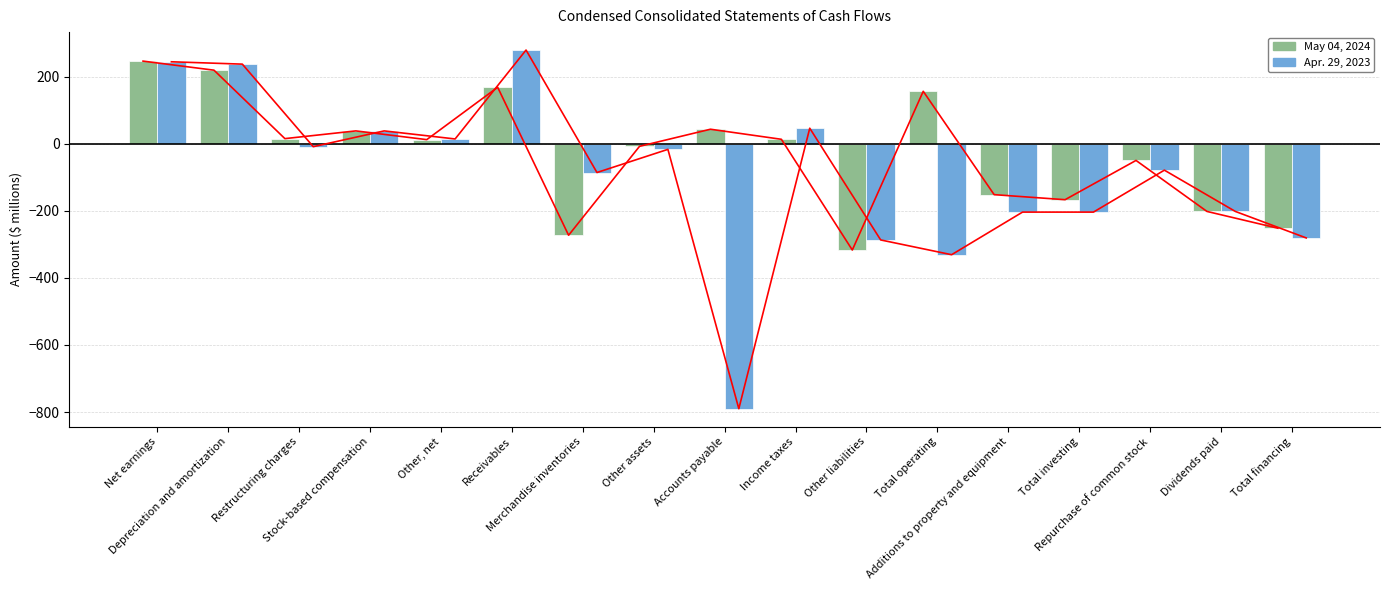

The value of May 04, 2024 at Income taxes is 13. True or false?

True